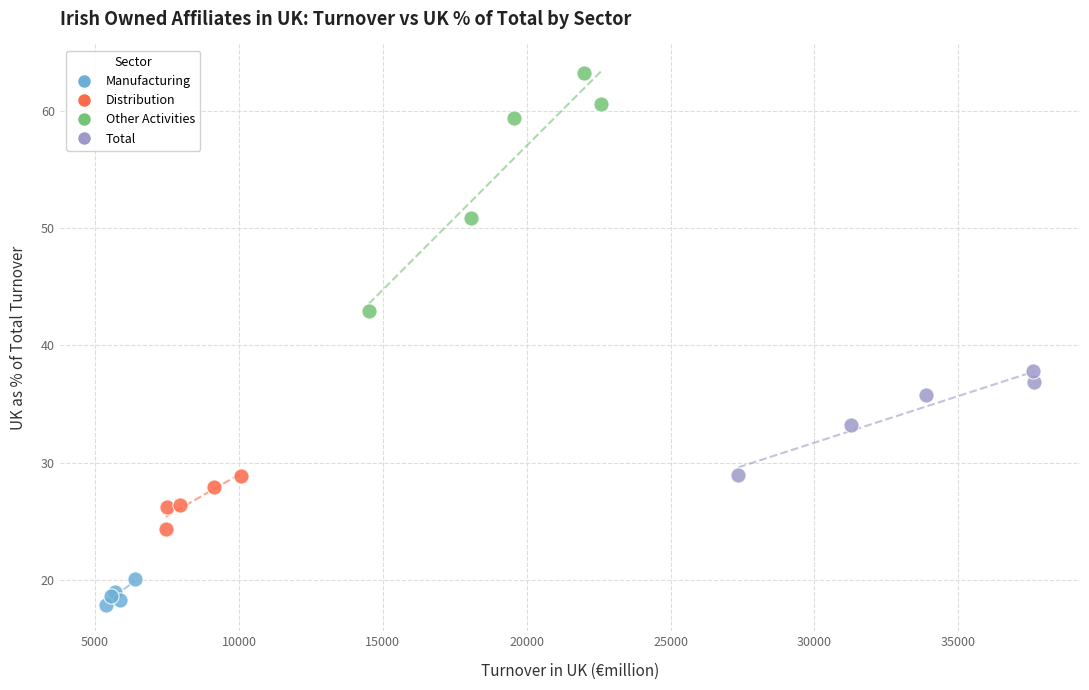

Which series has the largest Y range (max minus min)?

Other Activities